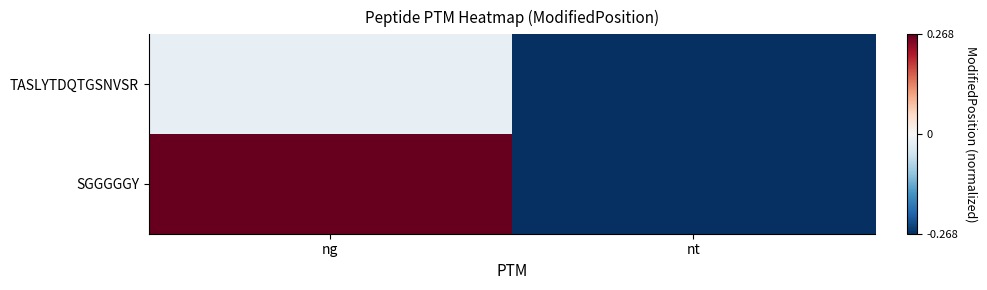

Reading left to right, transcribe all the data shown in this chart.

TASLYTDQTGSNVSR: ng=-0.0	nt=-0.3
SGGGGGY: ng=0.3	nt=-0.3